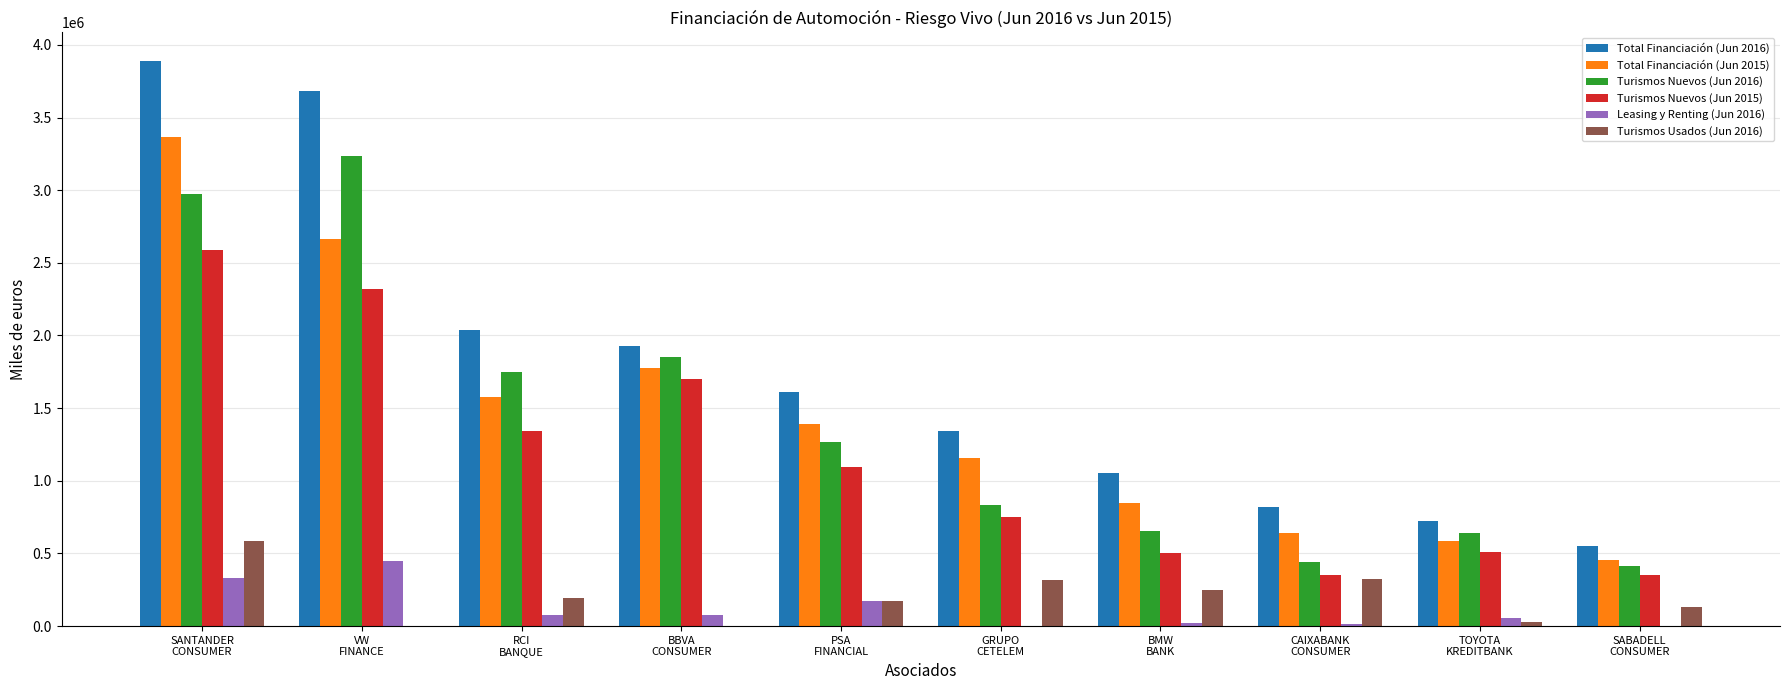

Which series has the largest total across all categories?

Total Financiación (Jun 2016)